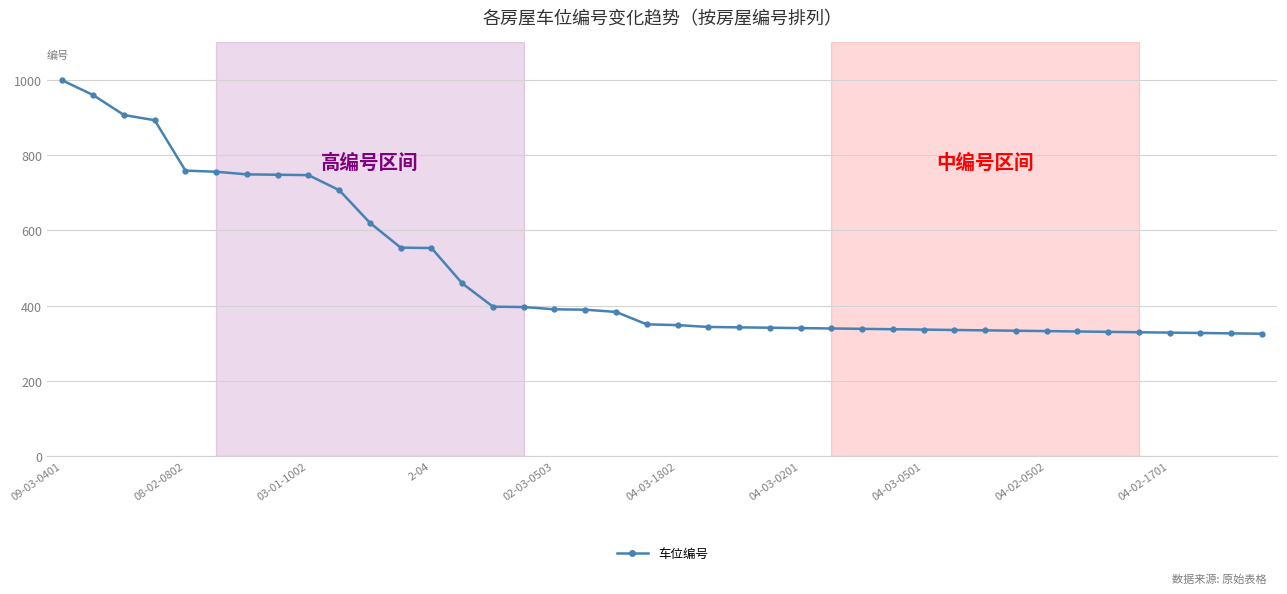

How many lines are shown in the chart?

1